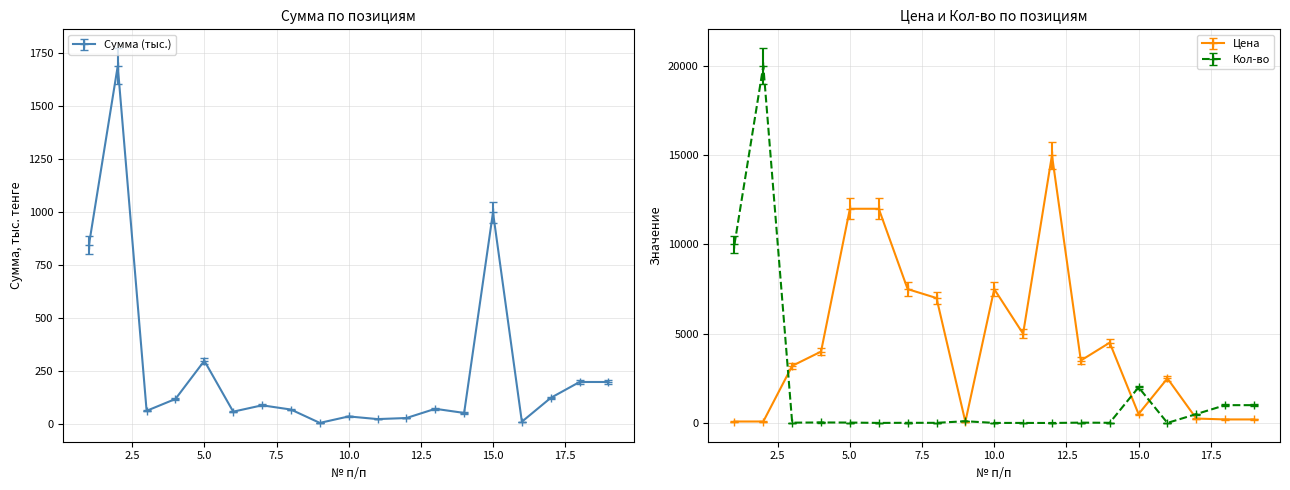

How many categories are shown in the chart?

19